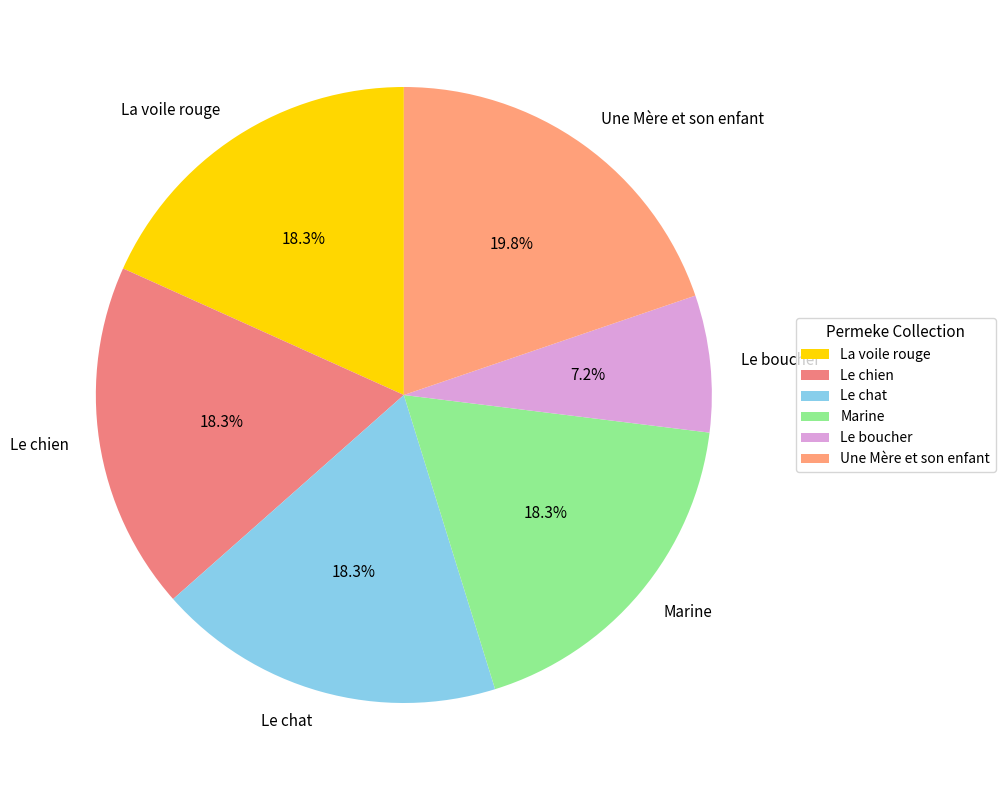

What is the total percentage of Le chien and Une Mère et son enfant?

38.0%